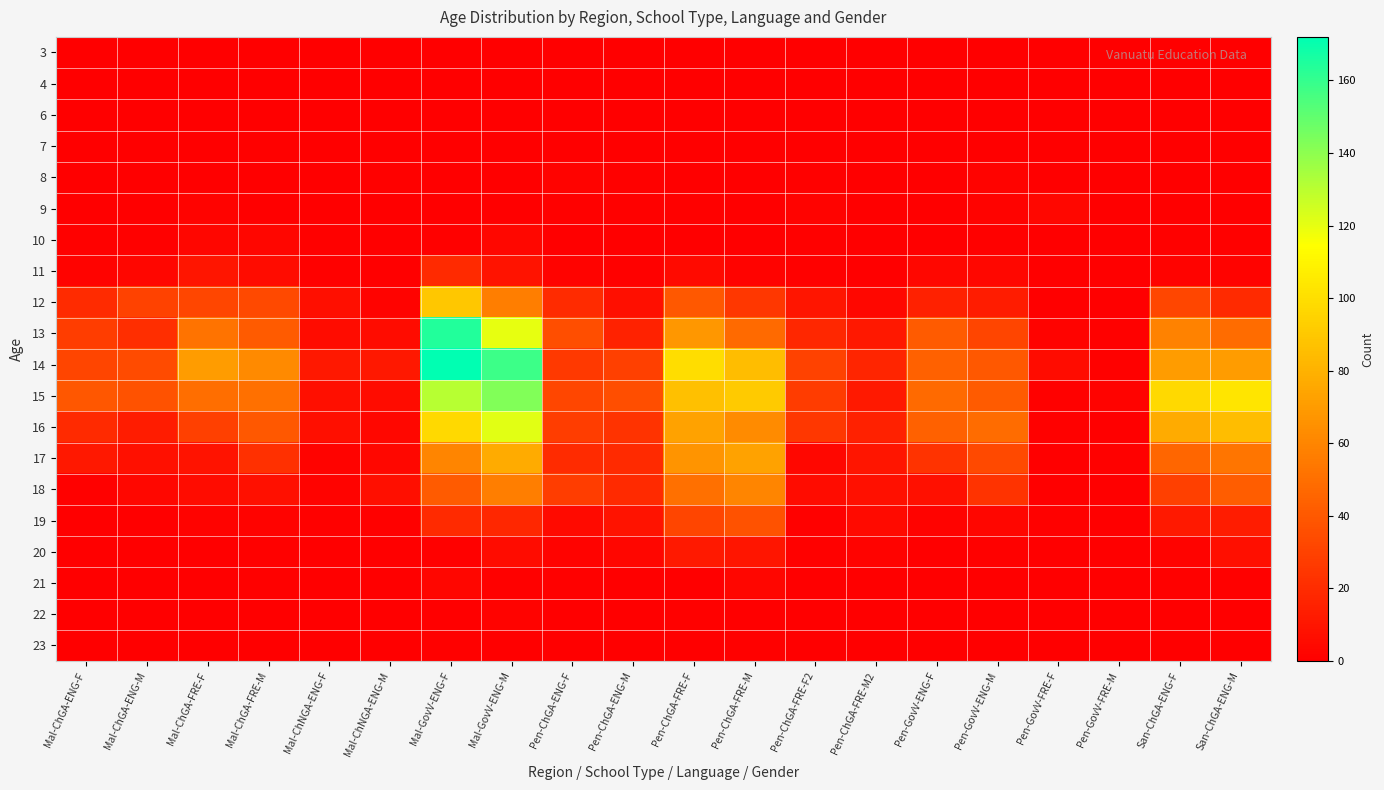

At which category does the chart reach its peak across all series?

Mal-GovV-ENG-F